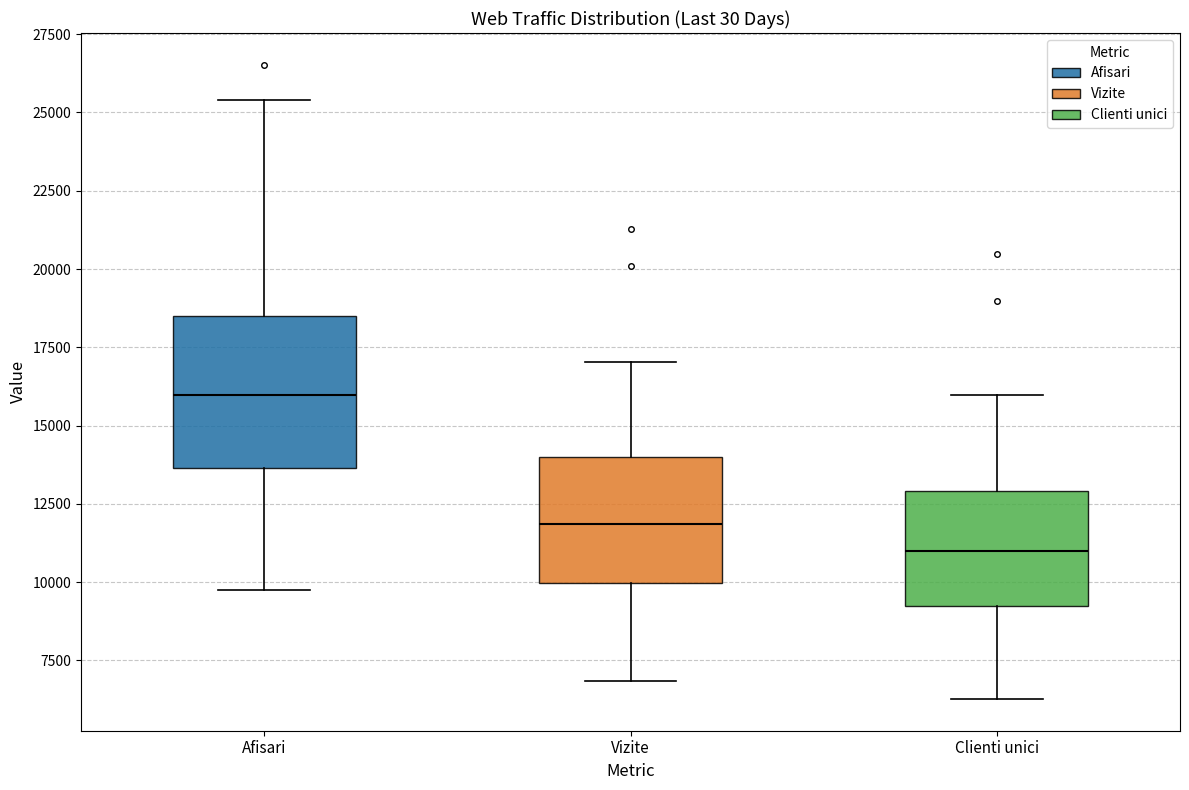

Which box has the highest median line?

Afisari